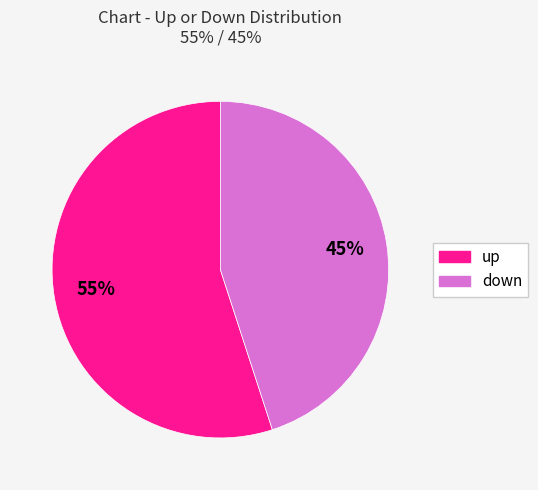

To the nearest percent, what percentage of the pie is up?

55%